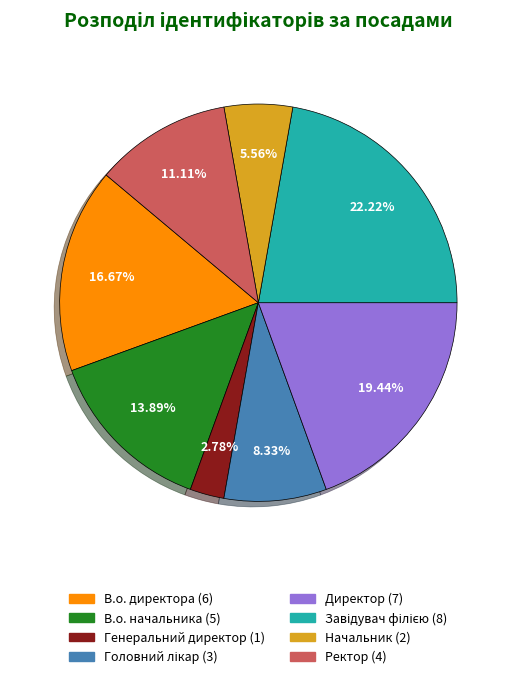

Does В.о. начальника account for over 50% of the chart?

No